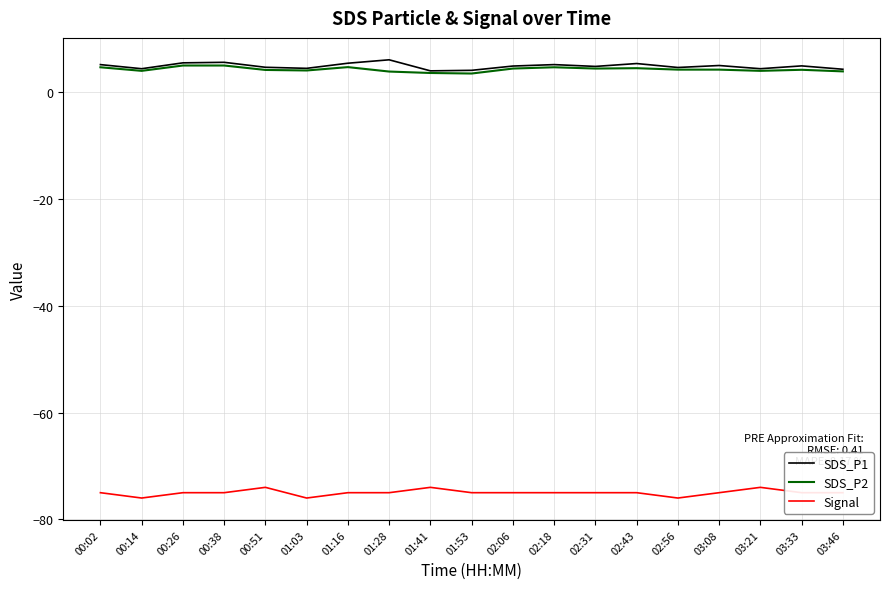

True or false: SDS_P2 has a value of 1.0 at 01:28.

False